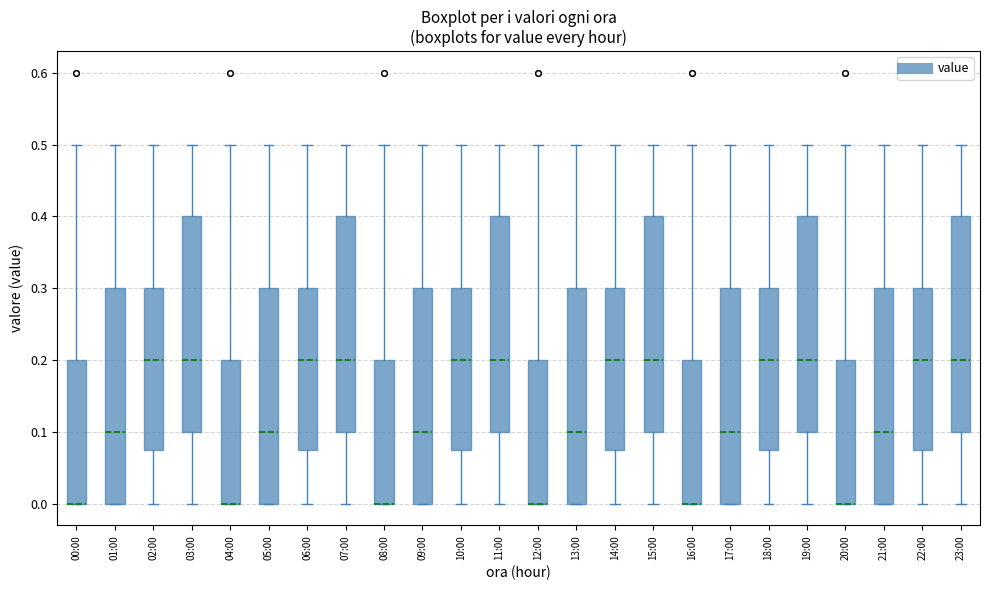

Where does the upper whisker of the box for 22:00 end on the y-axis? The values are not printed on the chart, so give them approximately, as read against the axis.

0.50